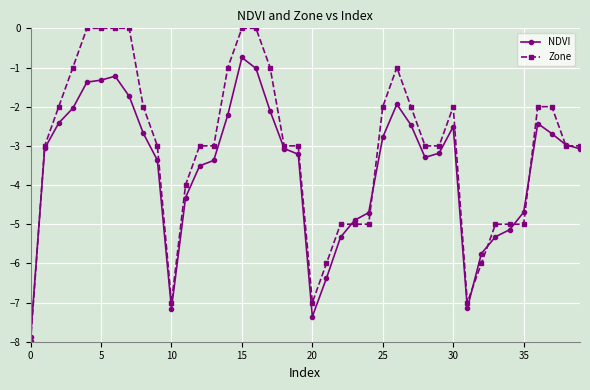

Which series has the widest spread of values?

Zone